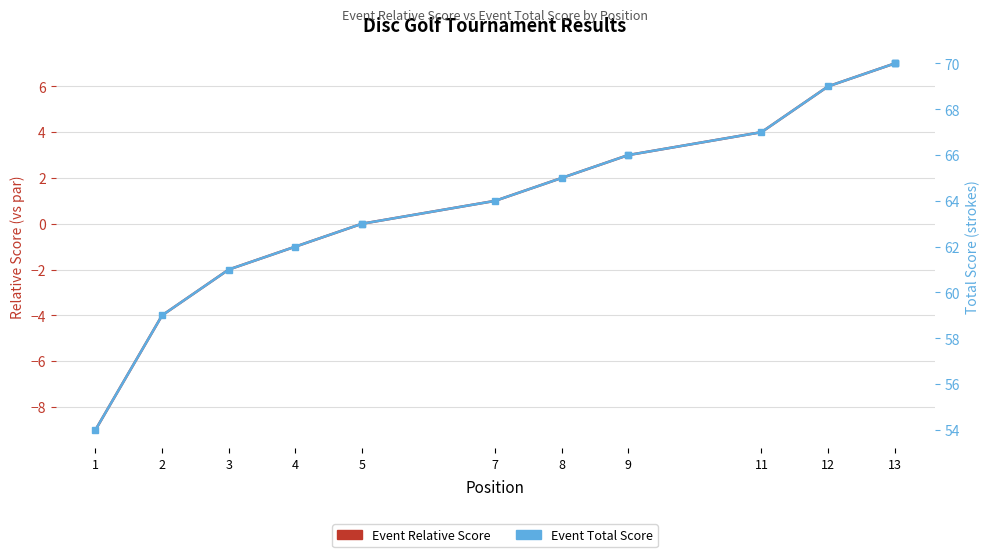

At 13, list the series in order from smallest to largest.

Event Relative Score, Event Total Score